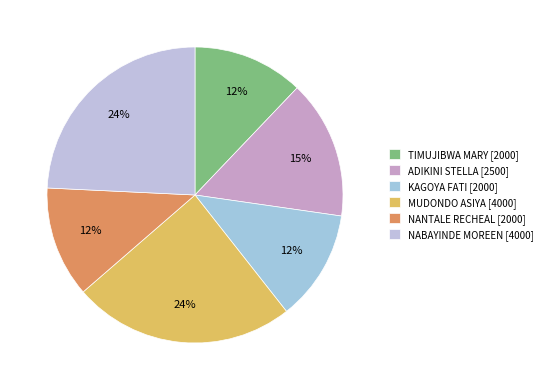

Which category has the biggest portion of the pie?

MUDONDO ASIYA